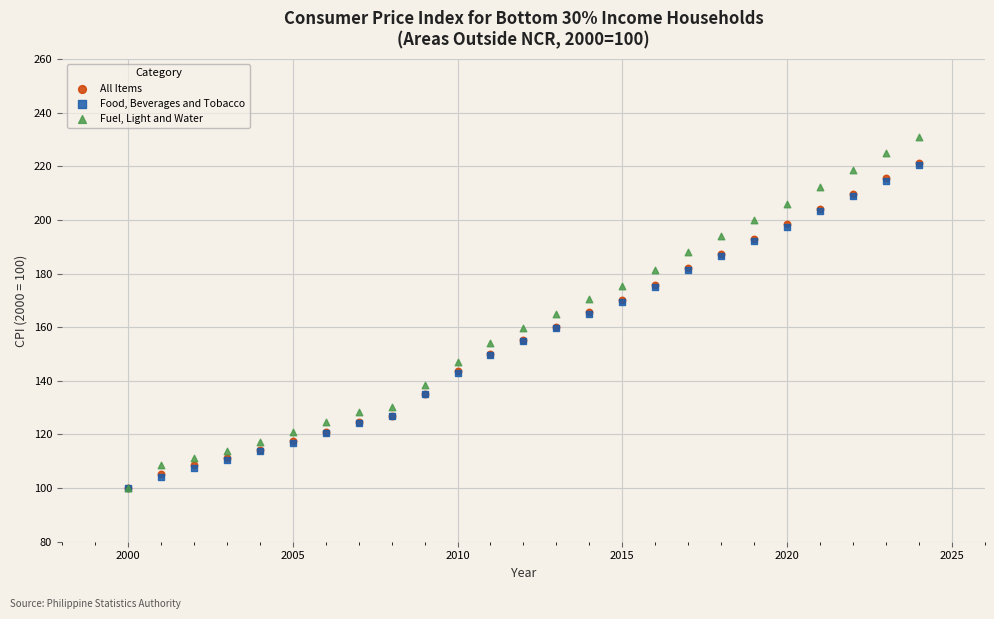

What are all the series names shown in the legend?

All Items, Food, Beverages and Tobacco, Fuel, Light and Water